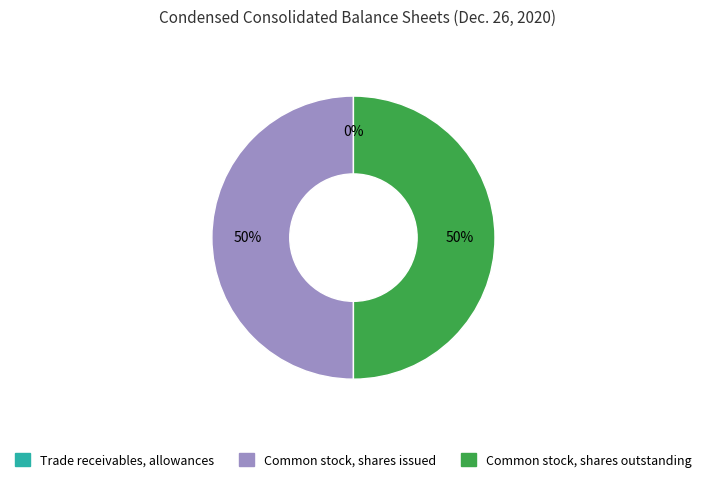

To the nearest percent, what is the difference between the largest and smallest slice percentages?

50%